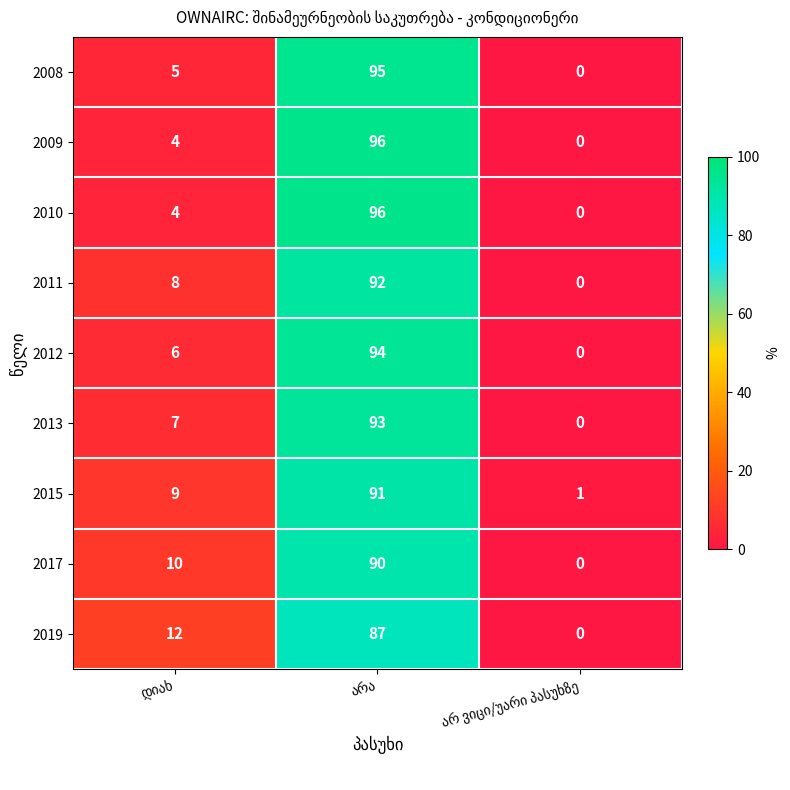

Which series has the largest total across all categories?

2015